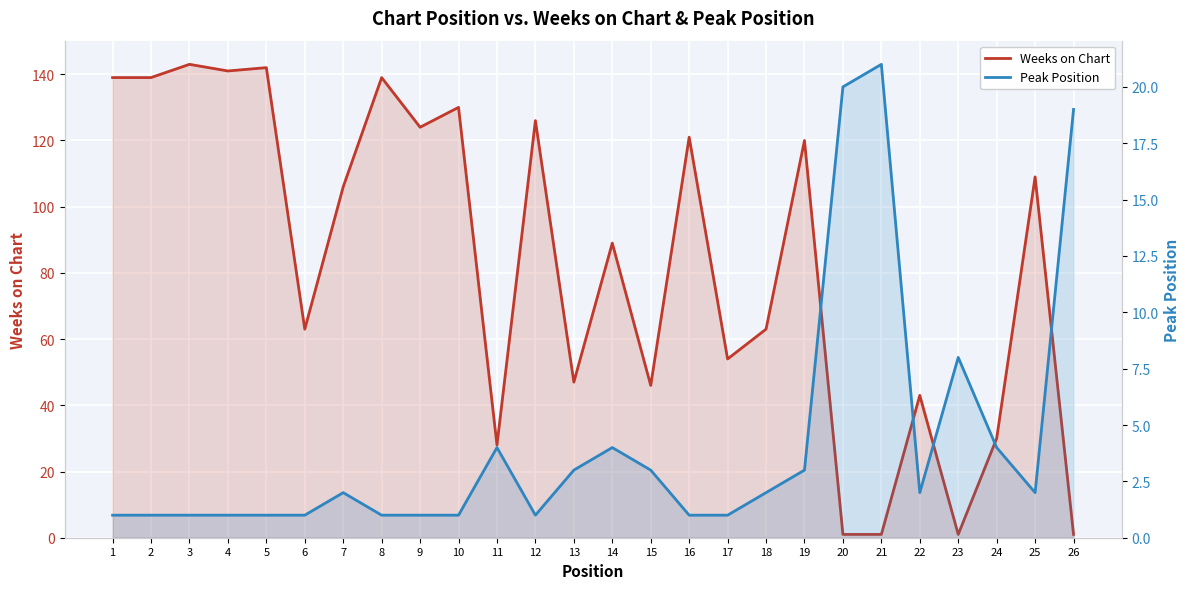

Which category has the highest value across all series?

3